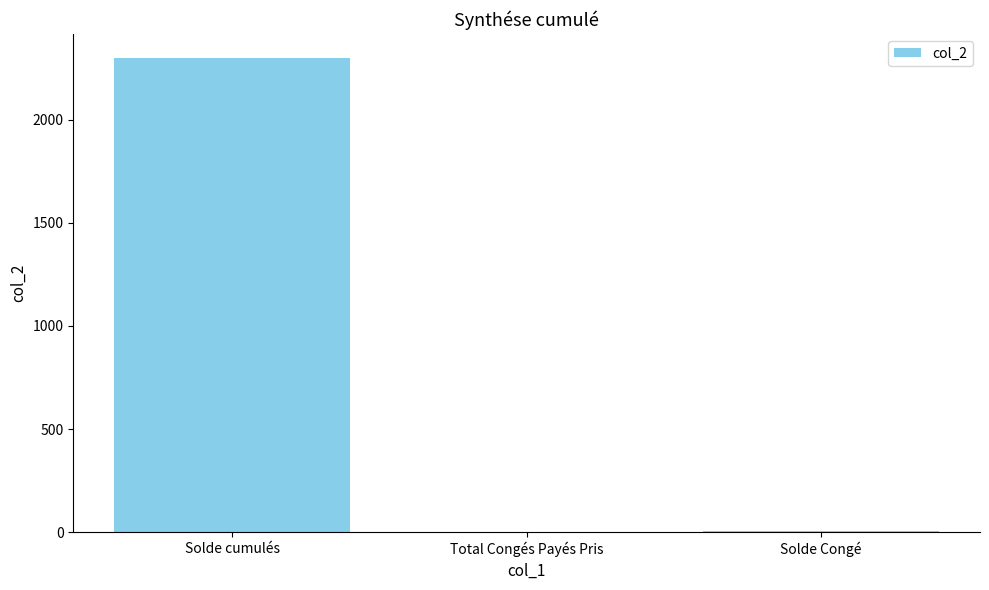

What is the sum of the values at Solde Congé and Total Congés Payés Pris?

8.3